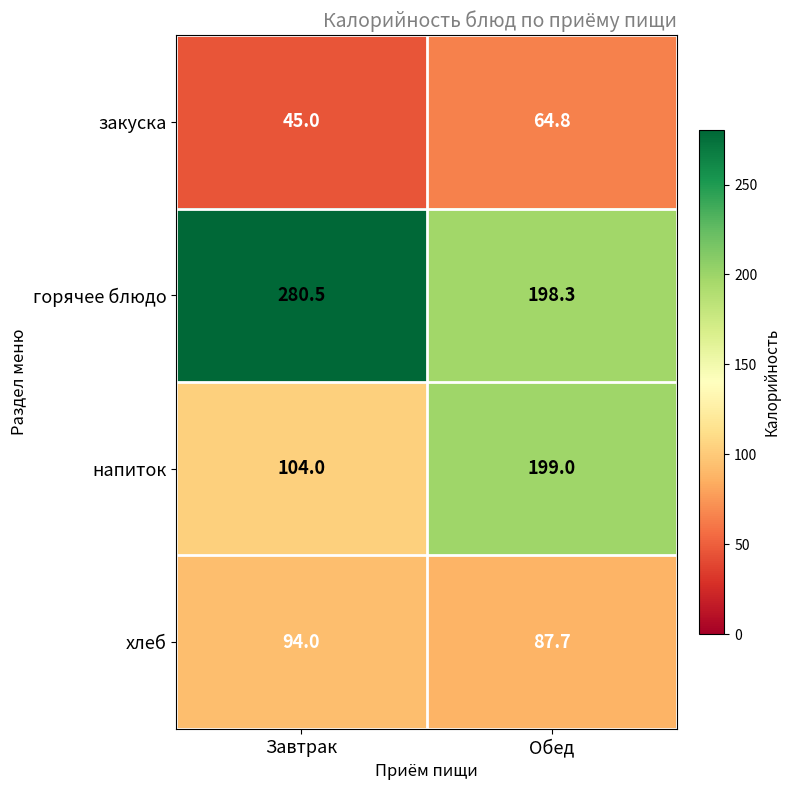

Which category has the highest value across all series?

Завтрак